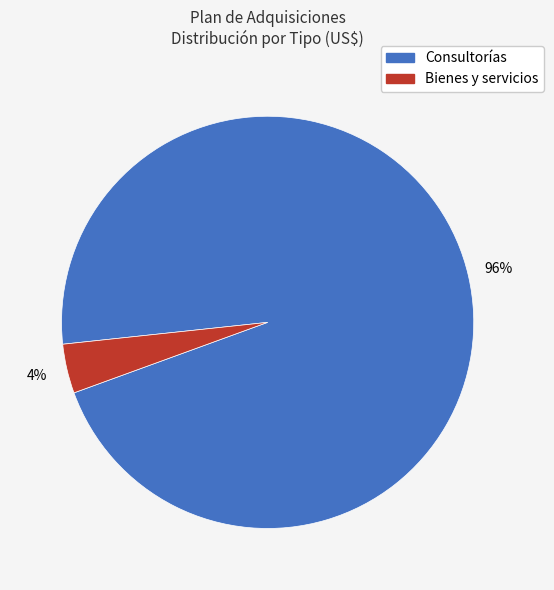

Which has a higher value, Consultorías or Bienes y servicios?

Consultorías